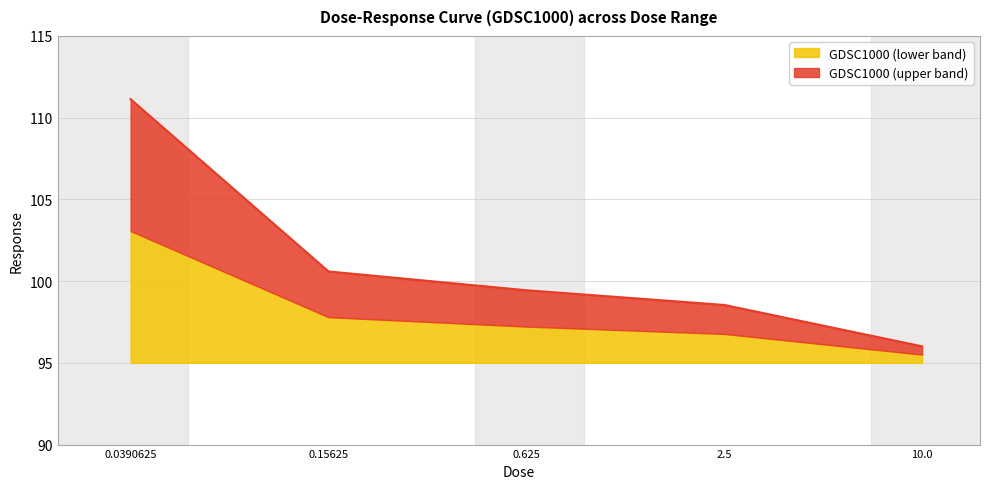

How many data points does each series have?

5